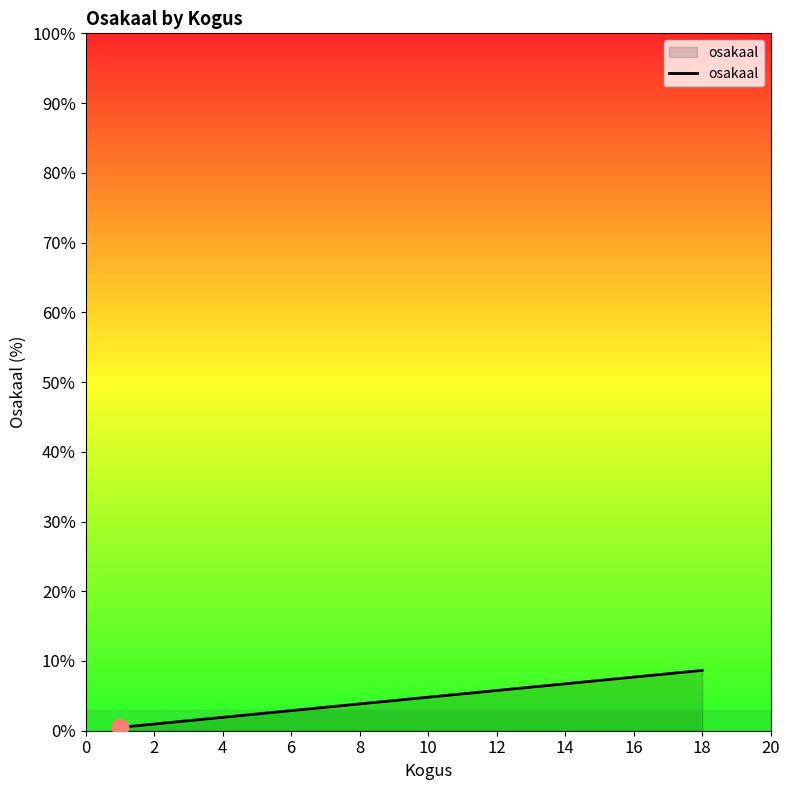

True or false: there are more than 2 points higher than both neighbors.

False